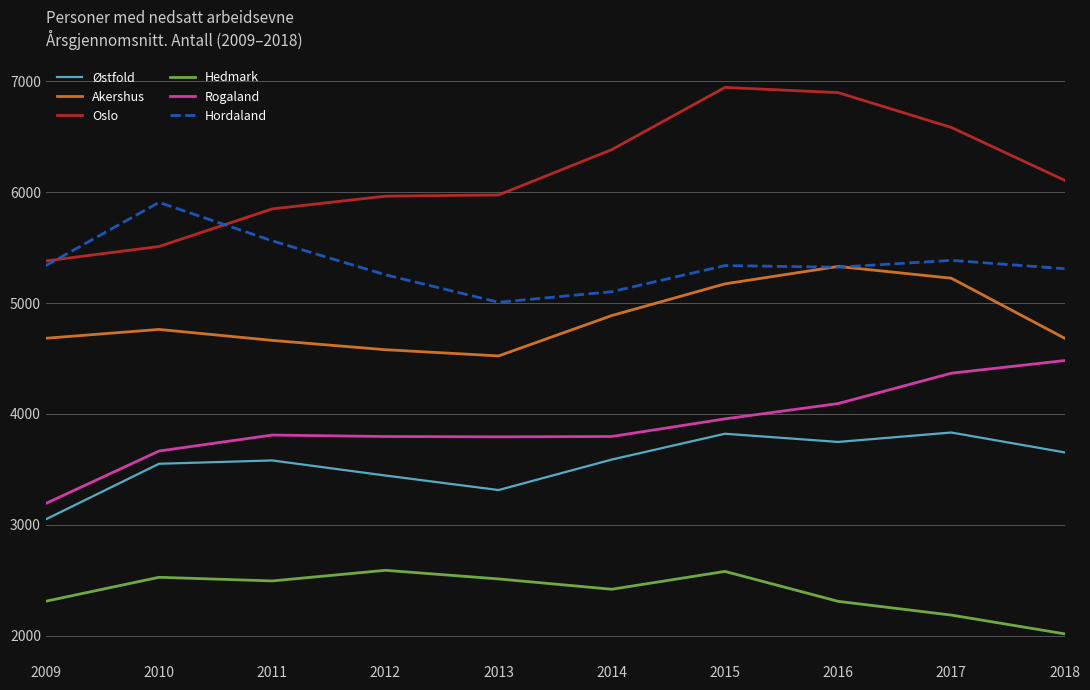

Which series changed the most between 2010 and 2016?

Oslo